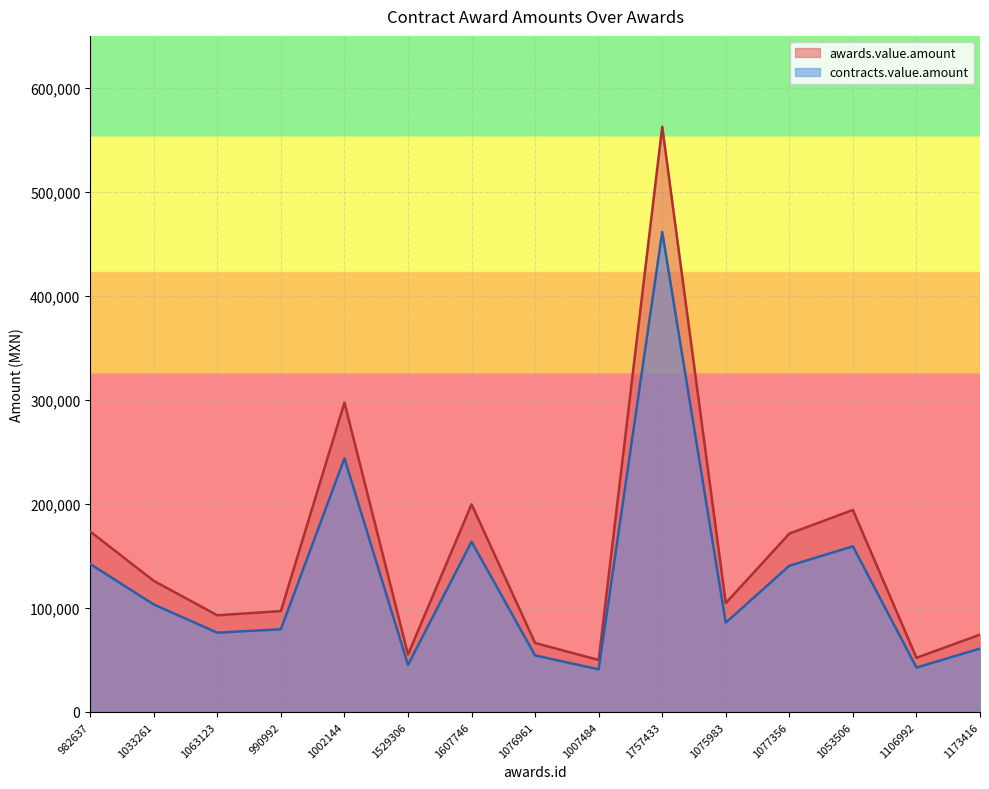

What is the difference between the maximum and minimum values in the awards.value.amount series?

512687.0